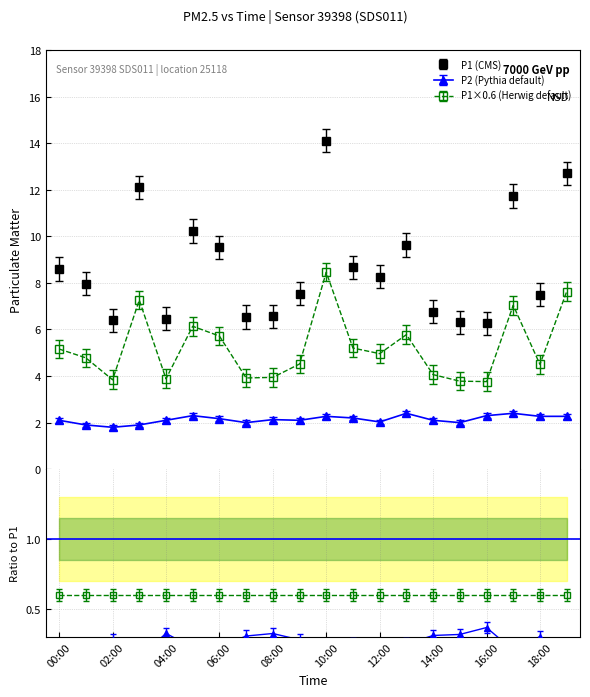

True or false: P2 has more than 2 interior local peaks.

True